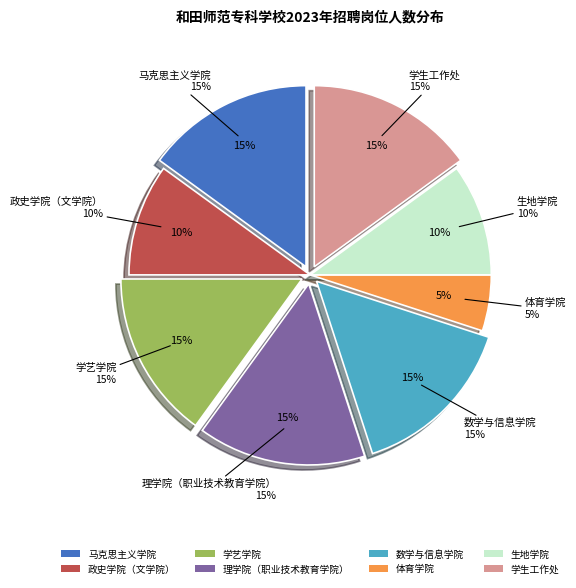

To the nearest percent, what percentage of the pie is 政史学院（文学院）?

10%